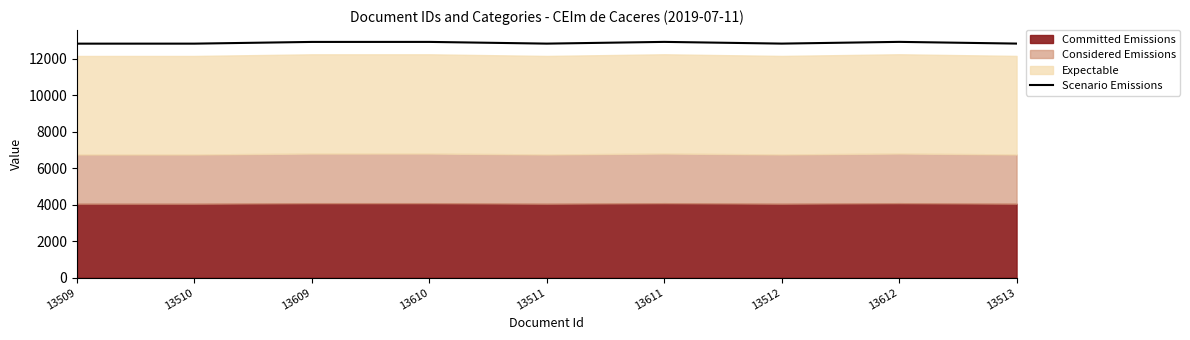

List the labels in order of value, largest first.

13612, 13611, 13610, 13609, 13513, 13512, 13511, 13510, 13509